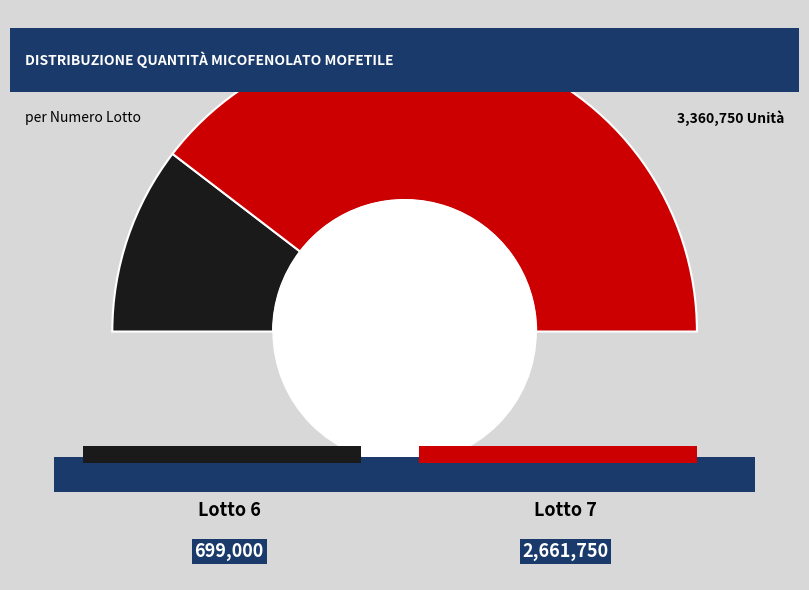

What is the smallest slice in the pie chart?

6